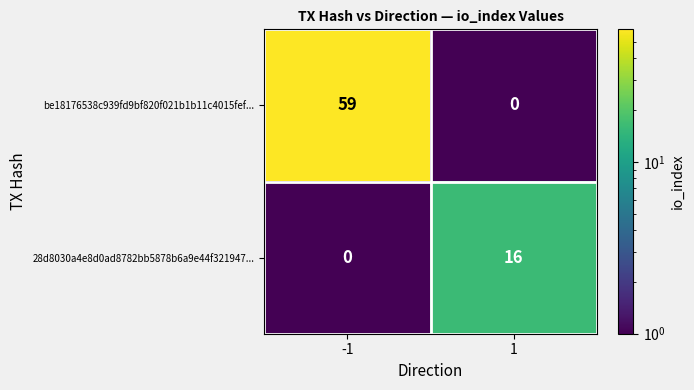

What is the average value of the be18176538c939fd9bf820f021b1b11c4015fef... series?

30